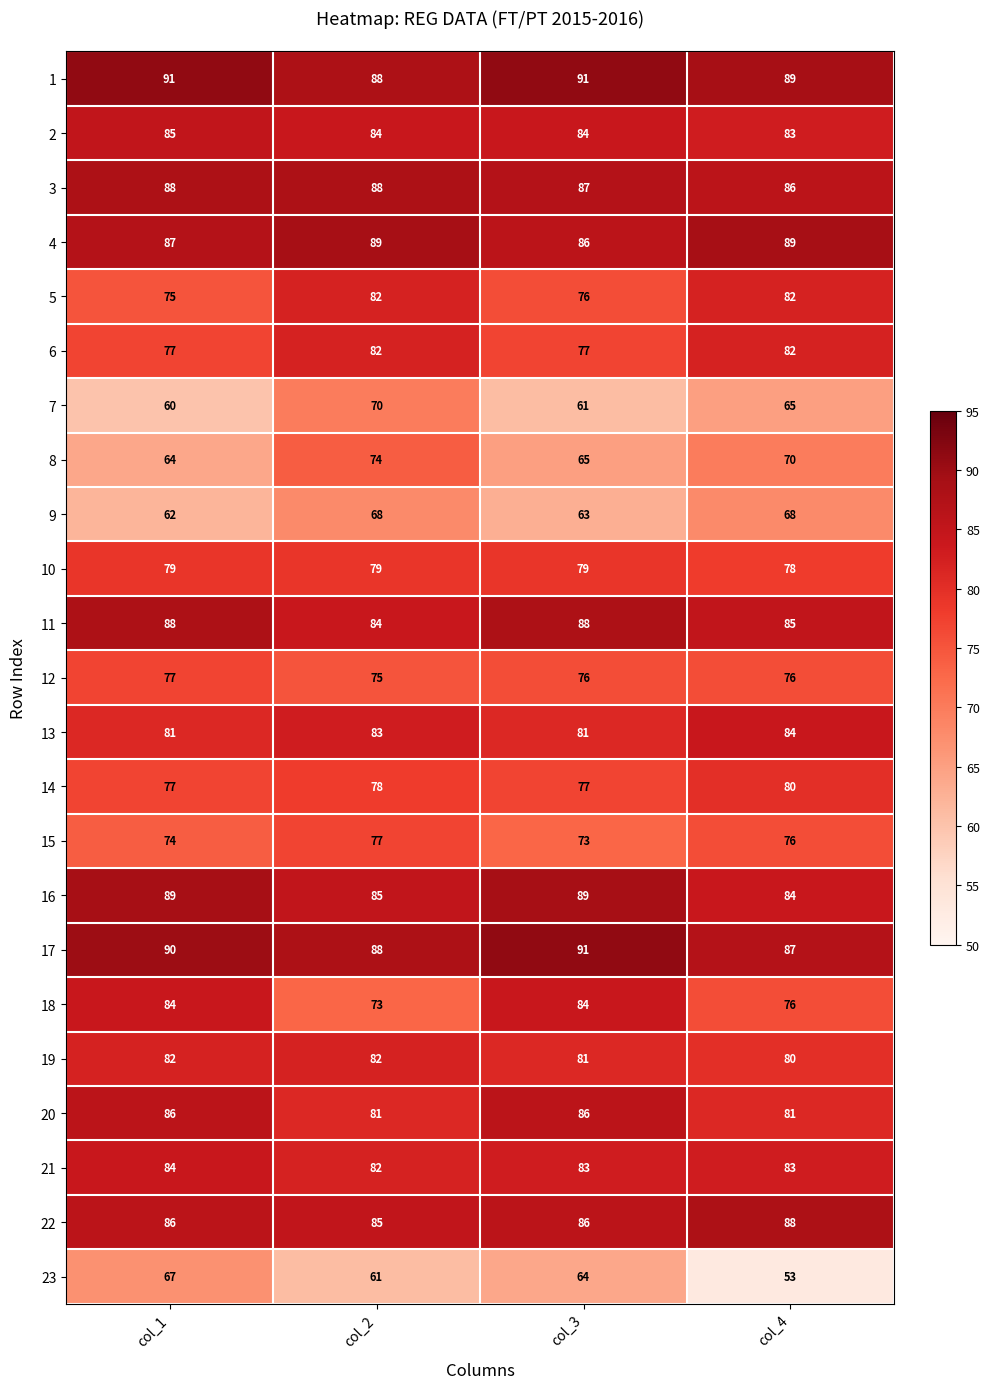

What is the average value of the 6 series?

80